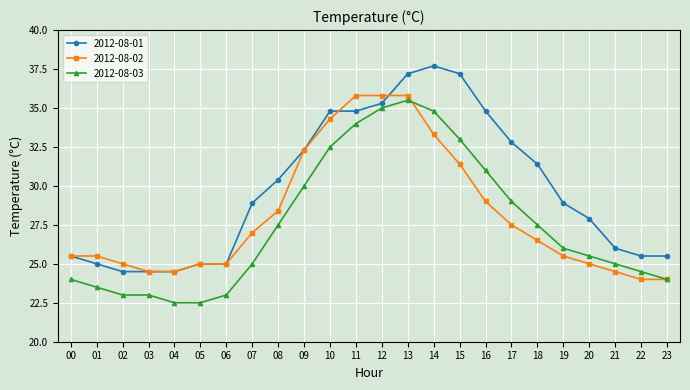

At which category does the chart reach its peak across all series?

14